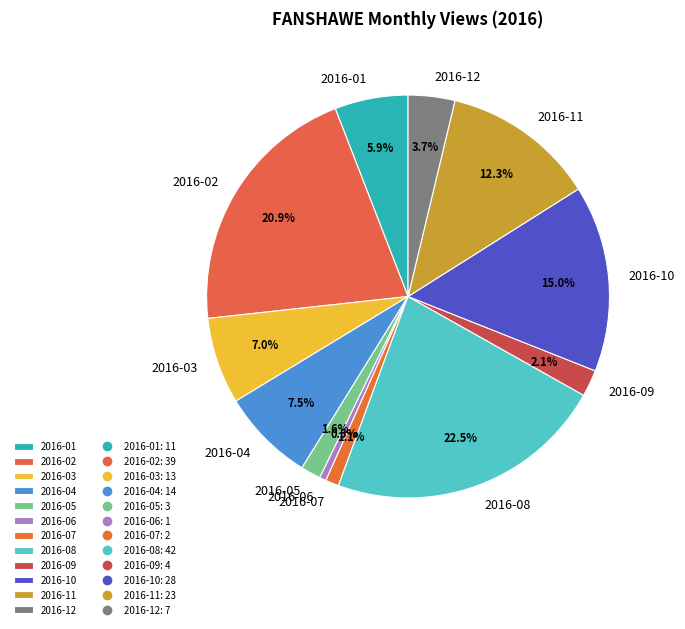

Between 2016-11 and 2016-04, which is larger?

2016-11